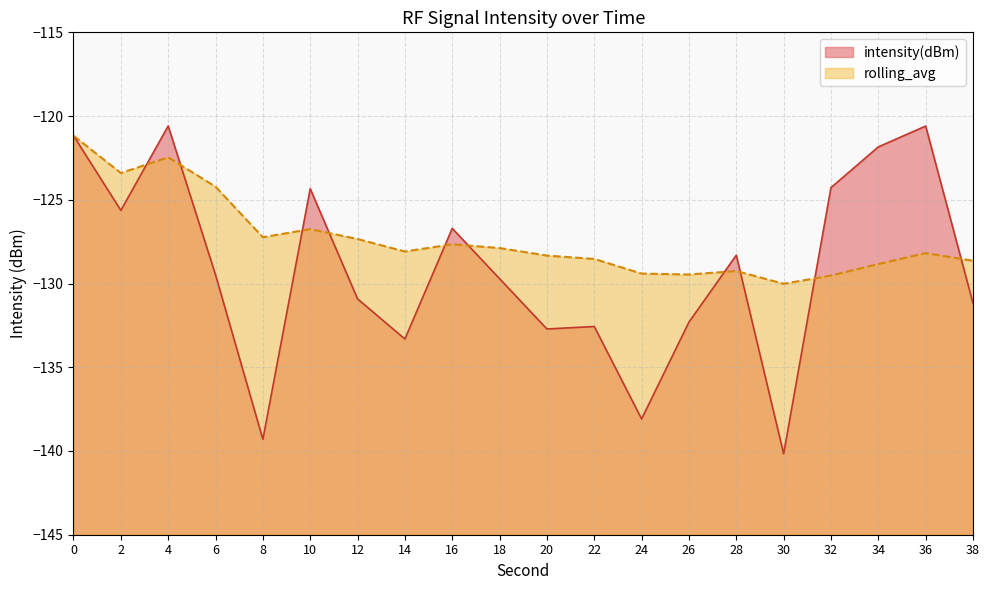

Does the chart have visible grid lines?

Yes